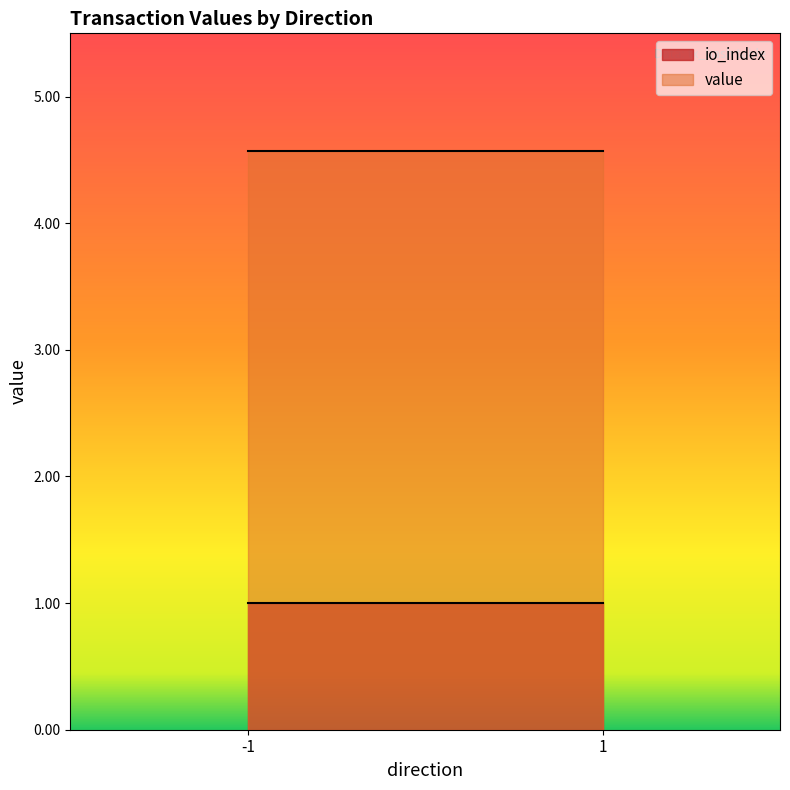

At which label is io_index closest to 0?

-1